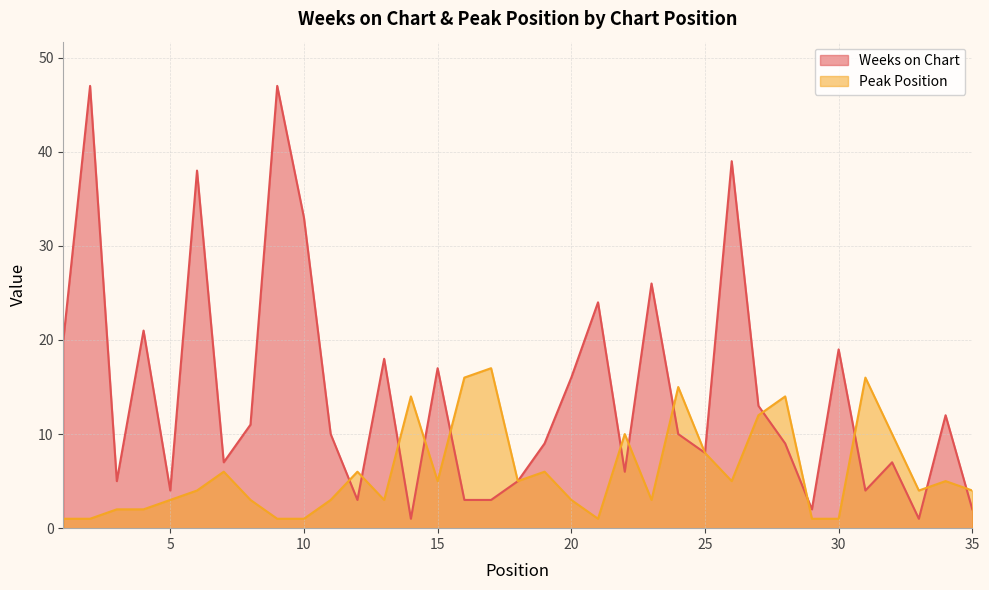

Which label corresponds to the smallest value in the chart?

14